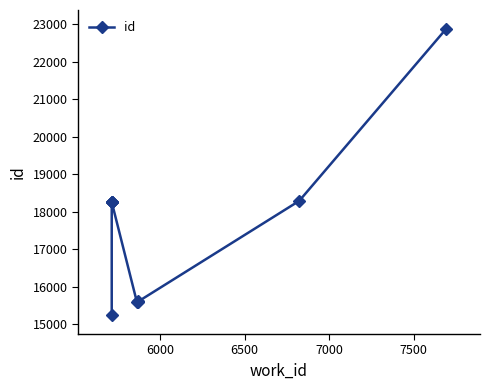

The chart shows a value of 27044 at 8000. True or false?

False